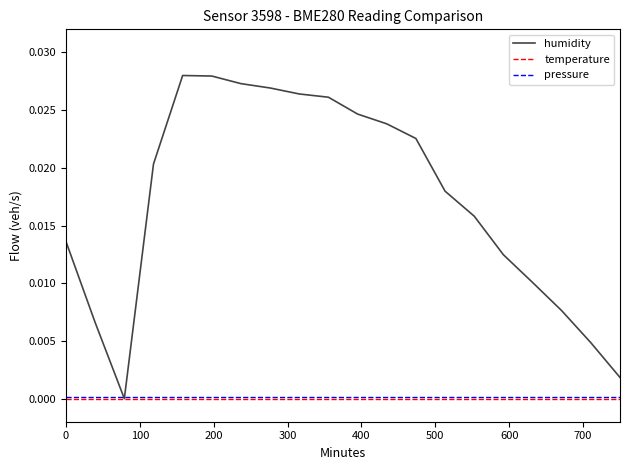

Which series has the widest spread of values?

humidity